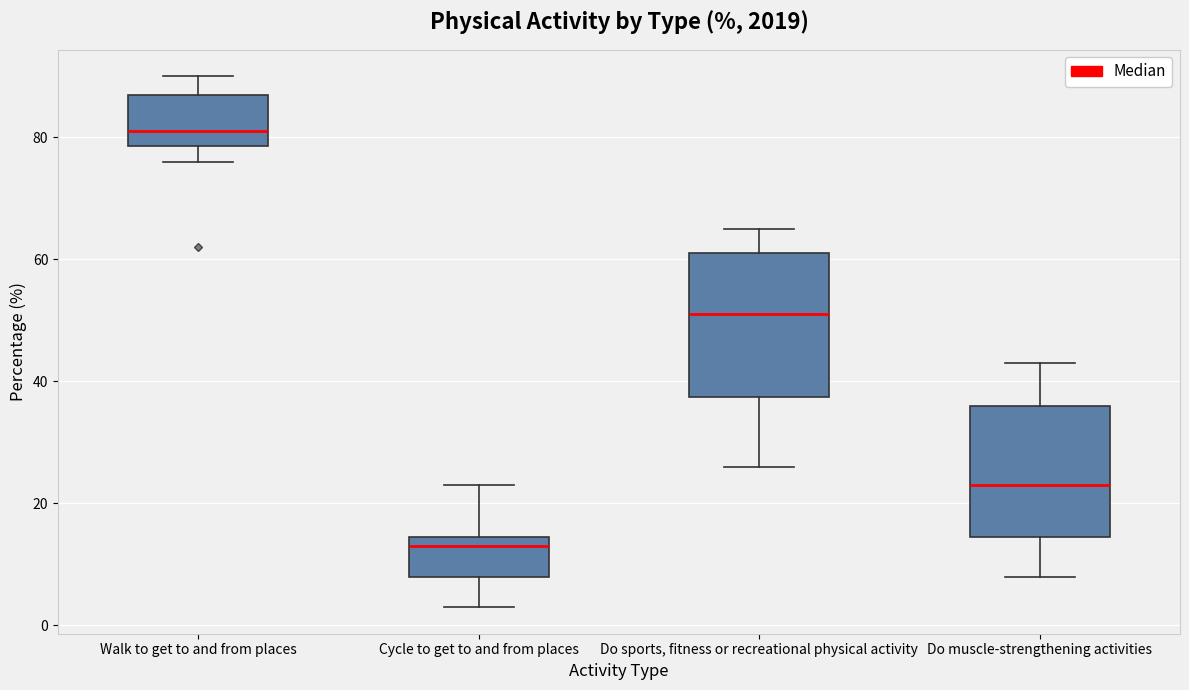

Which box has the lowest median line?

Cycle to get to and from places